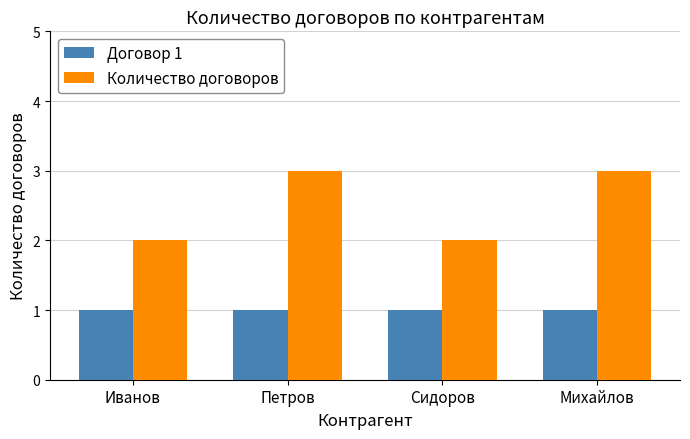

Reading left to right, list all the values displayed in this chart.

Договор 1: 1	1	1	1
Количество договоров: 2	3	2	3